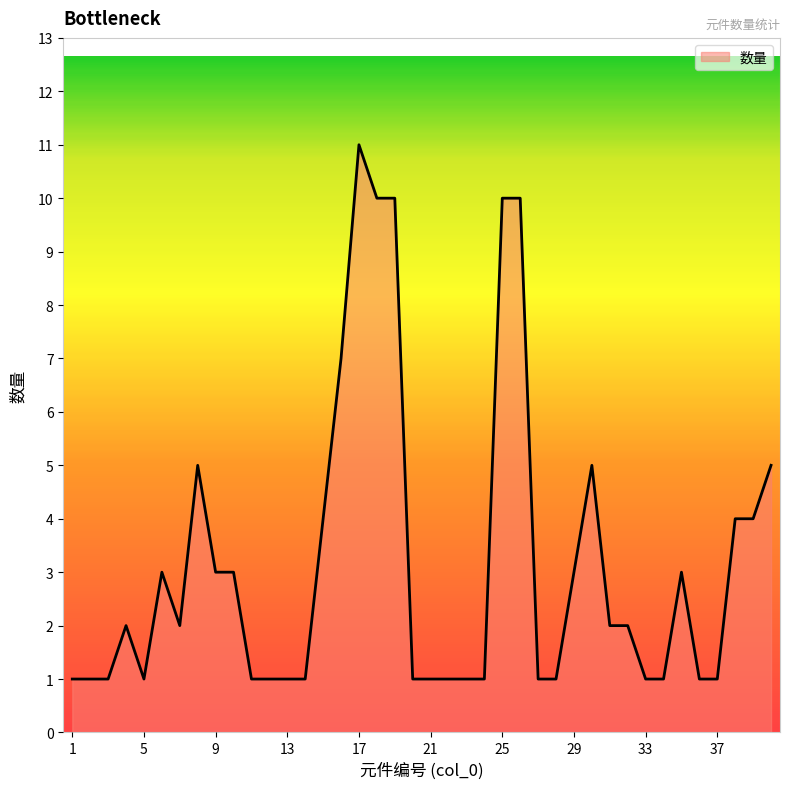

What is the difference between the maximum and minimum values?

10